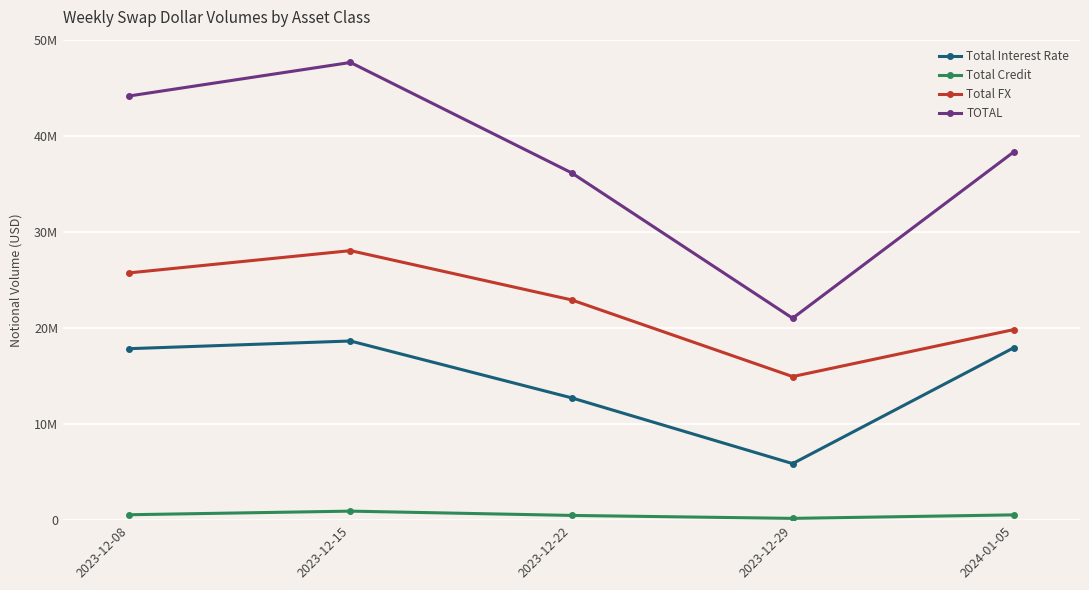

What are all the series names shown in the legend?

Total Interest Rate, Total Credit, Total FX, TOTAL